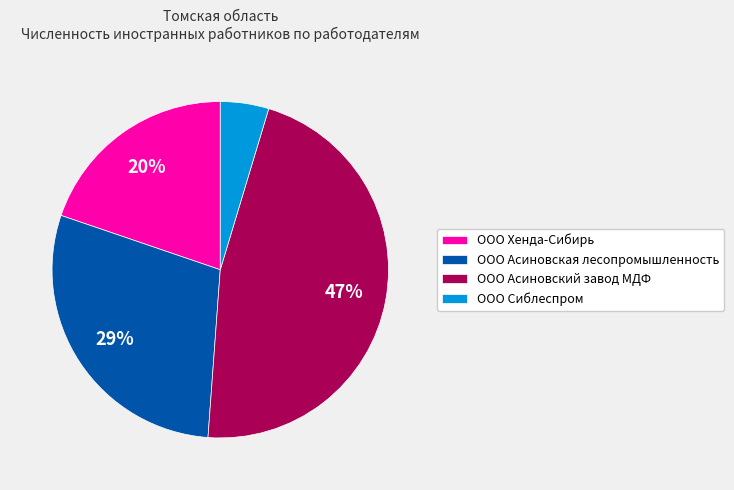

Does ООО Сиблеспром represent more than half of the total?

No